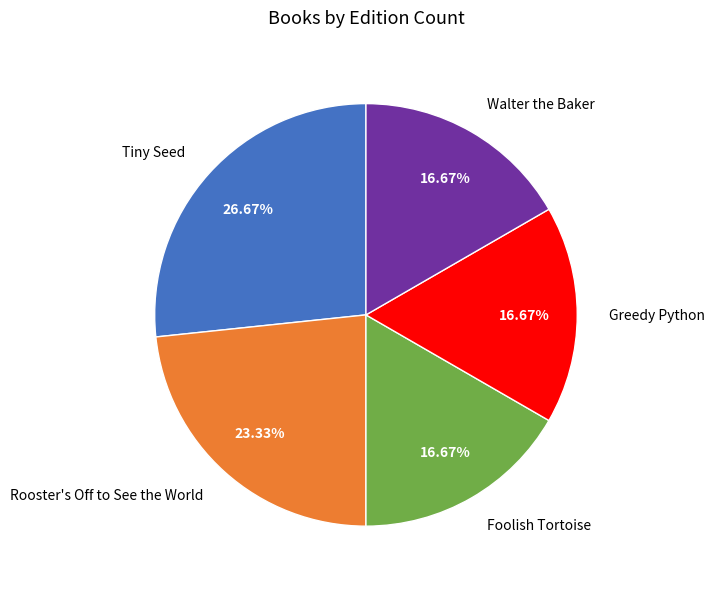

To the nearest percent, what is the average slice percentage?

20%